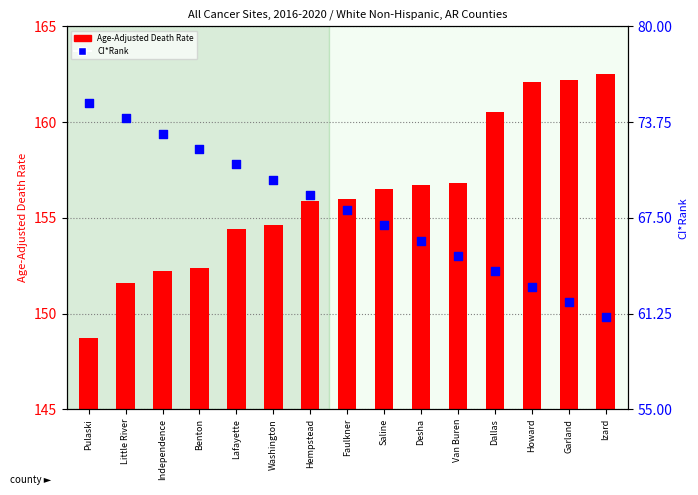

Which series reaches the minimum Y coordinate?

Age-Adjusted Death Rate